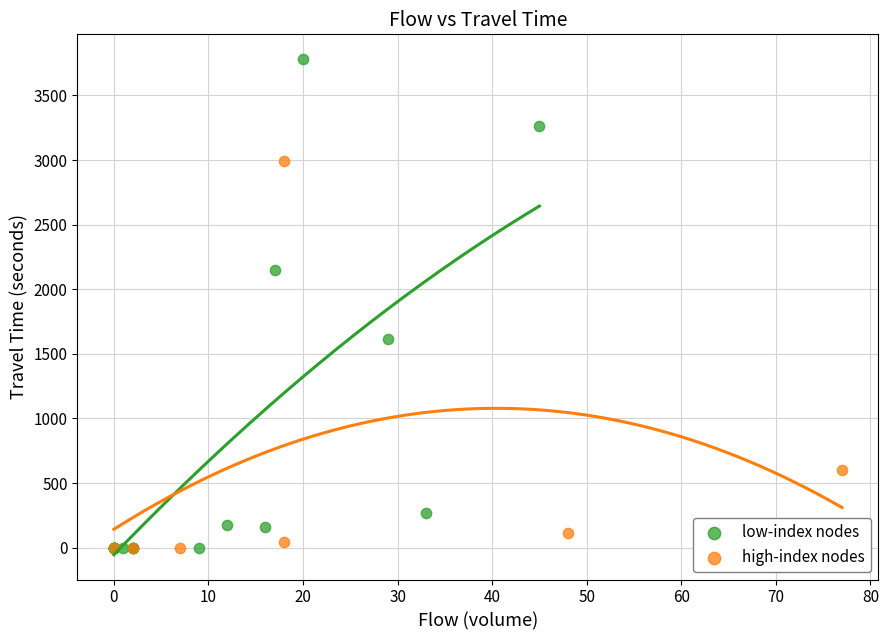

Which series reaches the maximum Y coordinate?

low-index nodes